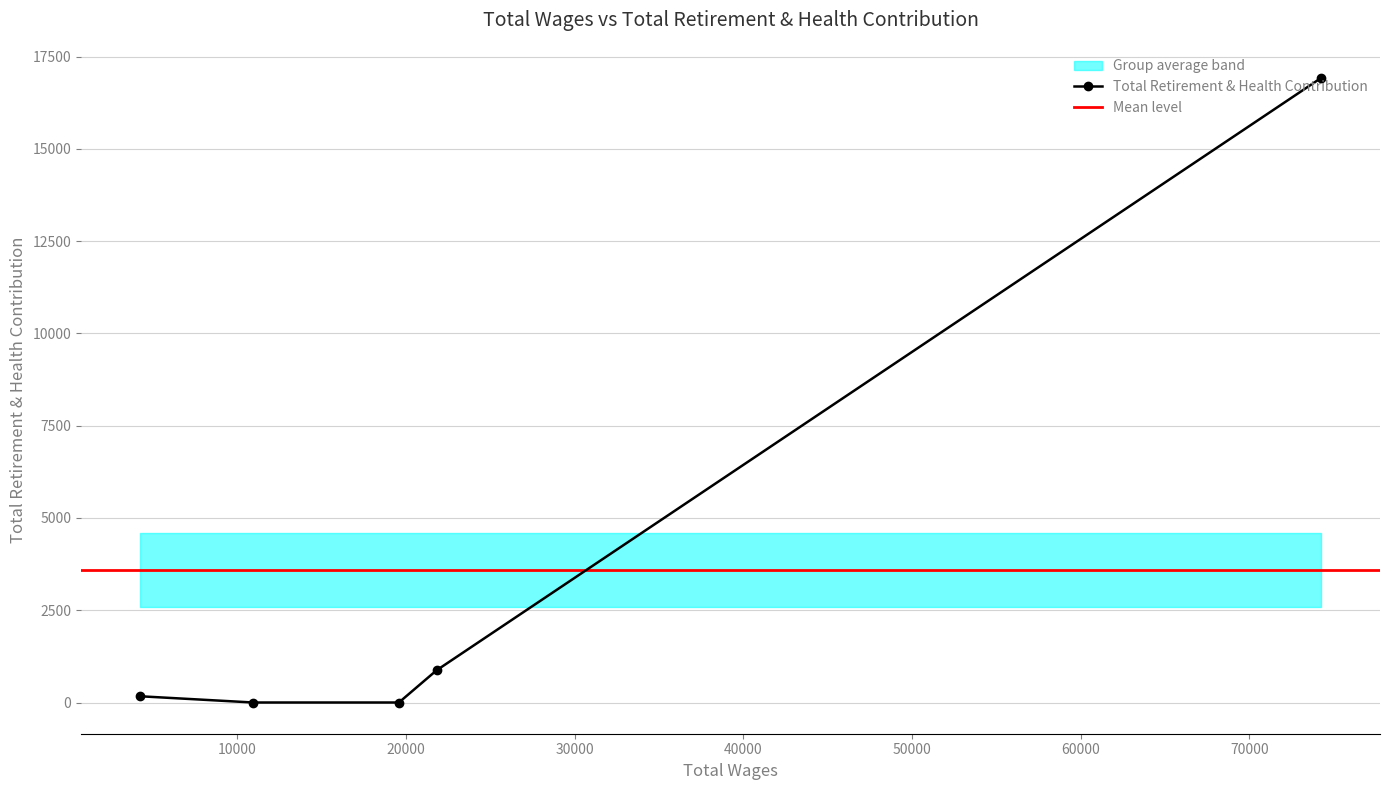

Which has a higher value, 19577.0 or 4230.0?

4230.0